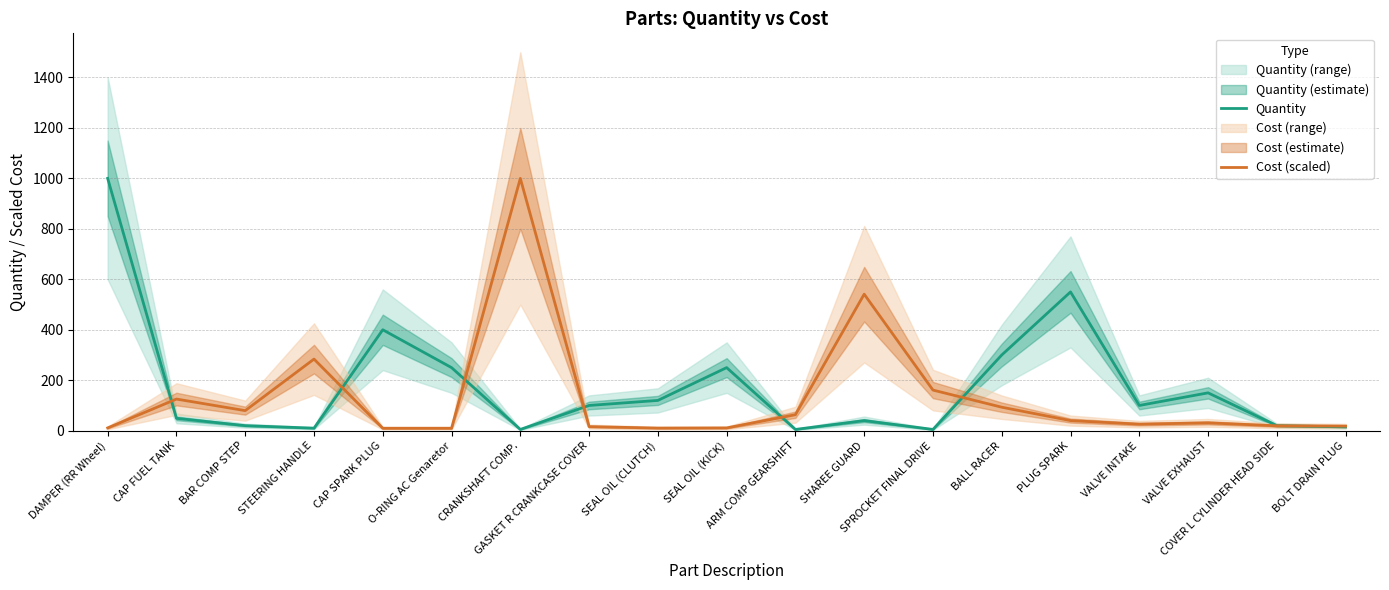

What is the average value of the Cost (scaled) series?

134.2